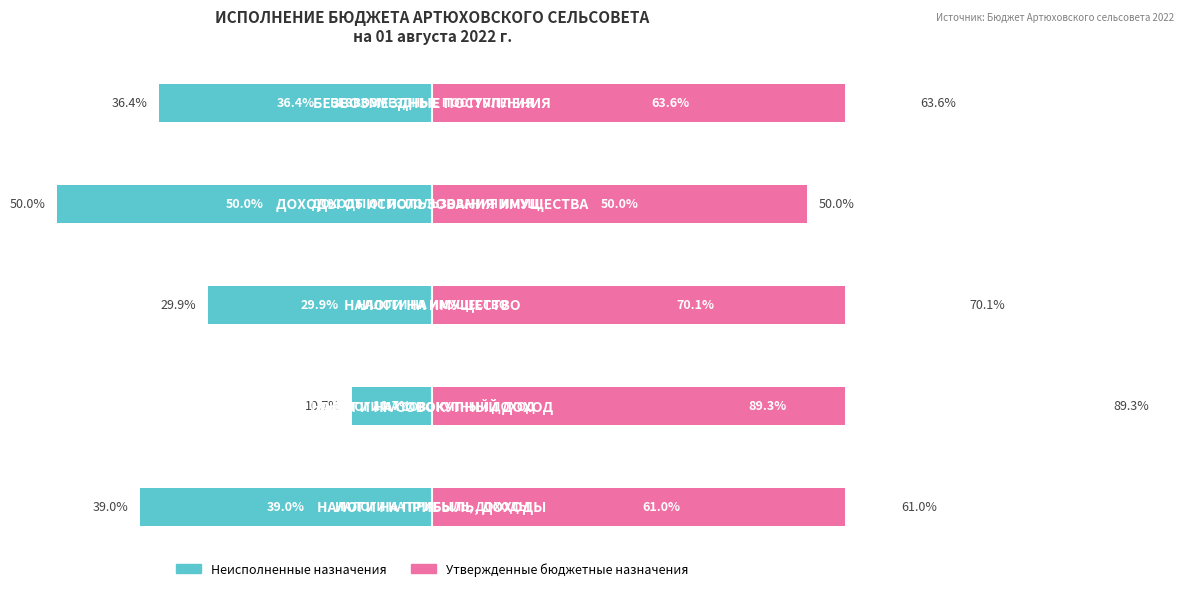

What is the smallest value displayed?

-50.0